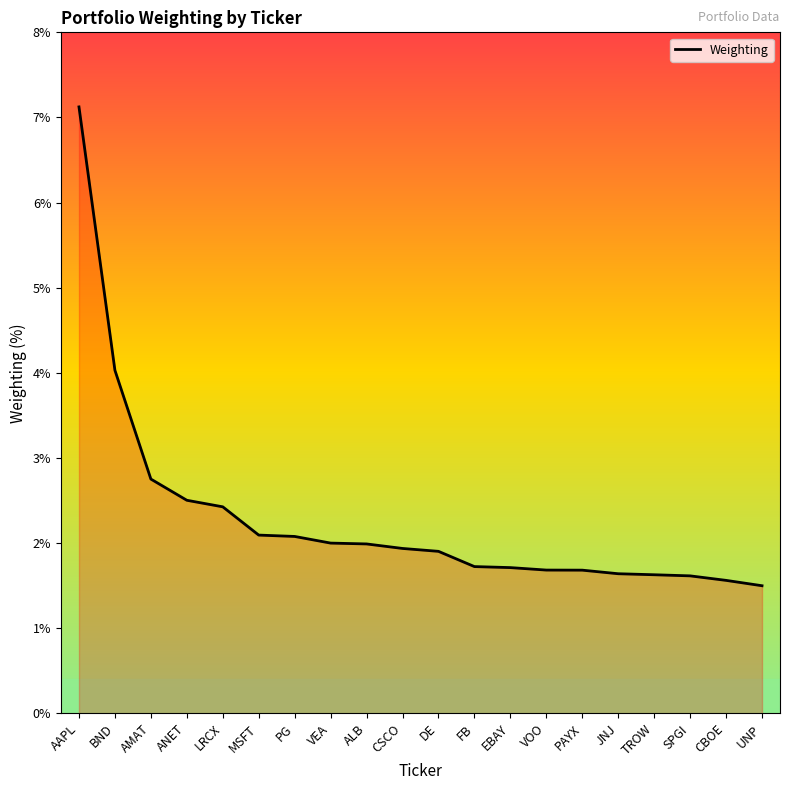

How many lines are shown in the chart?

1